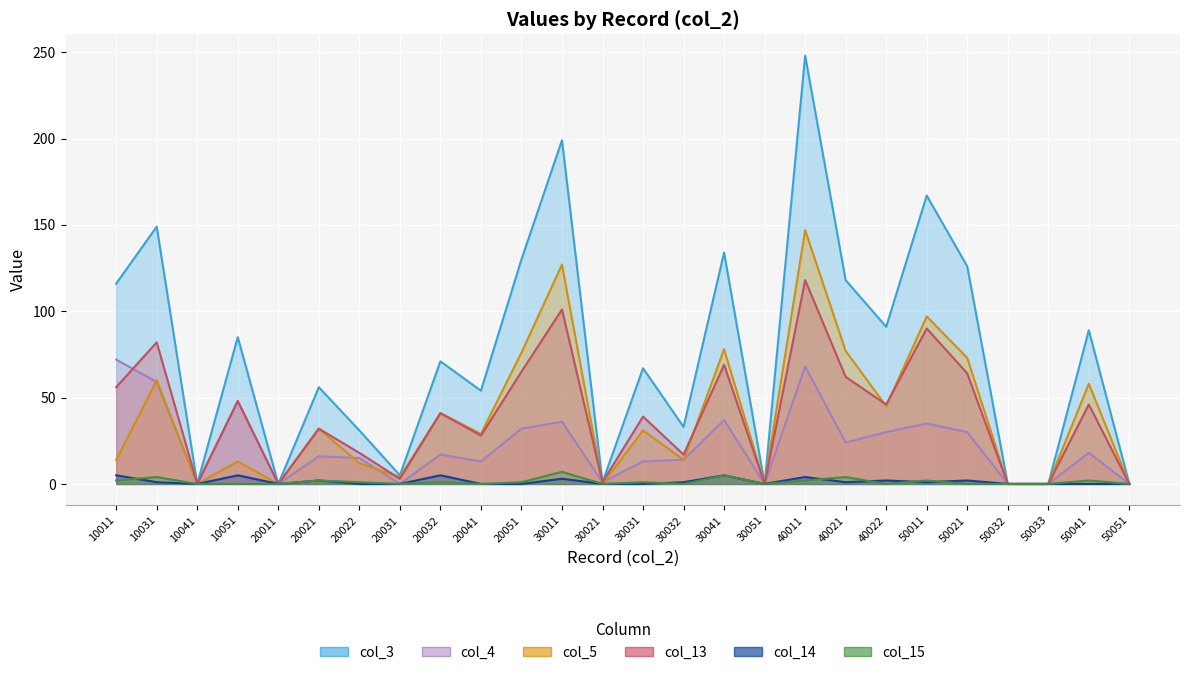

How many lines are shown in the chart?

6